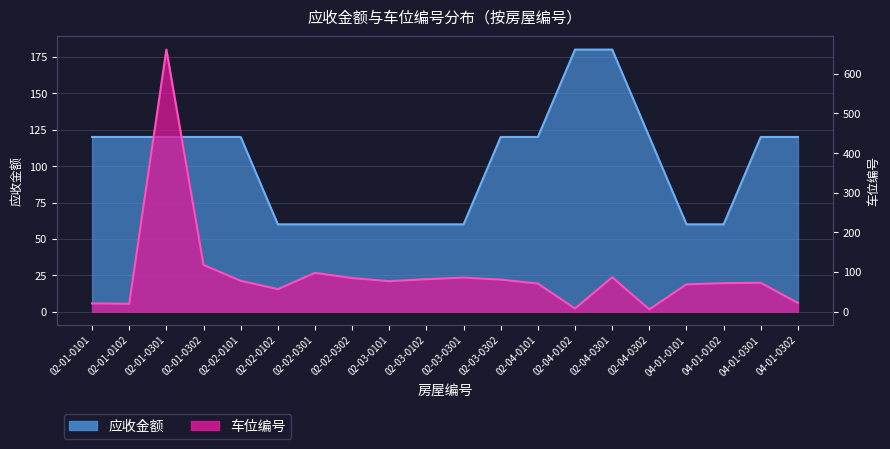

What is the label of the 2nd point from the right?

04-01-0301